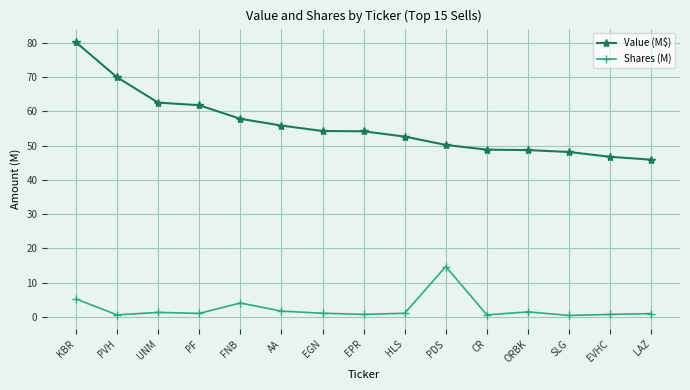

What is the greatest value displayed?

80.2